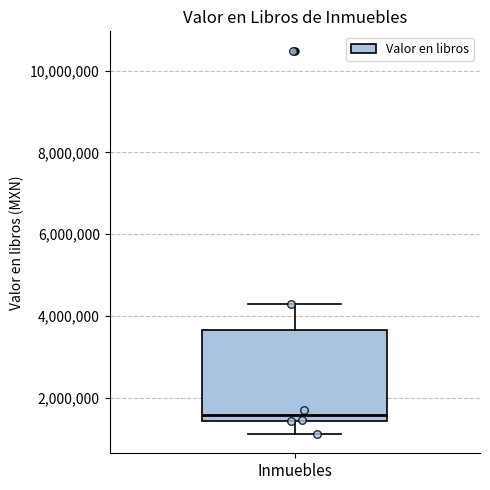

Transcribe this box plot: give where the median line is, the range the box spans, and where the two whiskers end, as read against the y-axis. The values are not printed on the chart, so give them approximately, as read against the axis.

median 1600000, box 1400000 to 3600000, whiskers 1200000 to 4200000